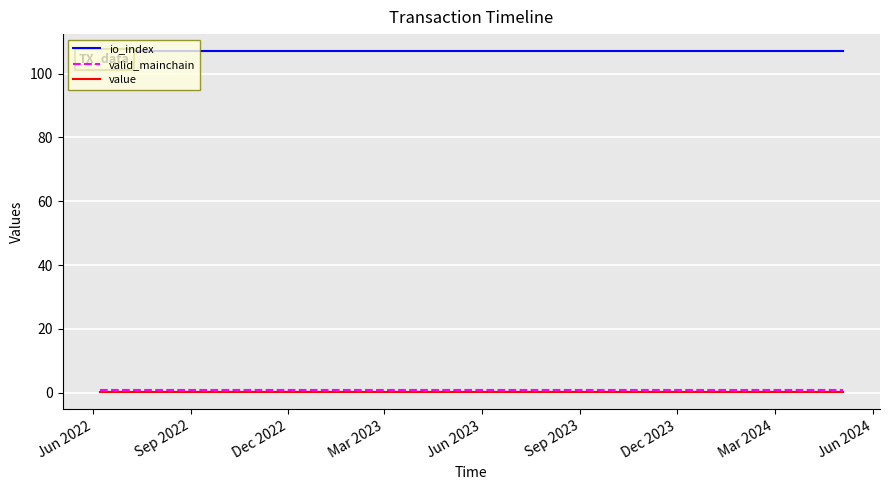

What is the maximum value shown in the chart?

107.0